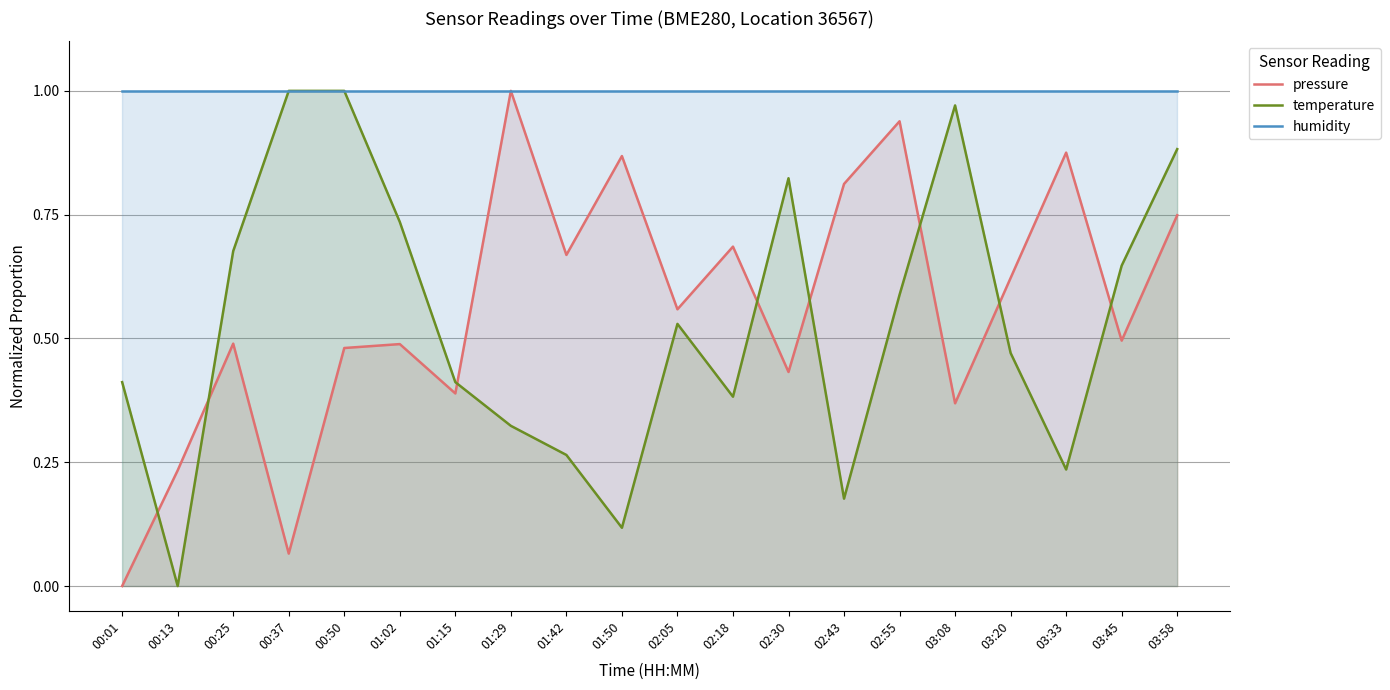

What is the sum of the temperature values at 03:58 and 01:02?

1.6